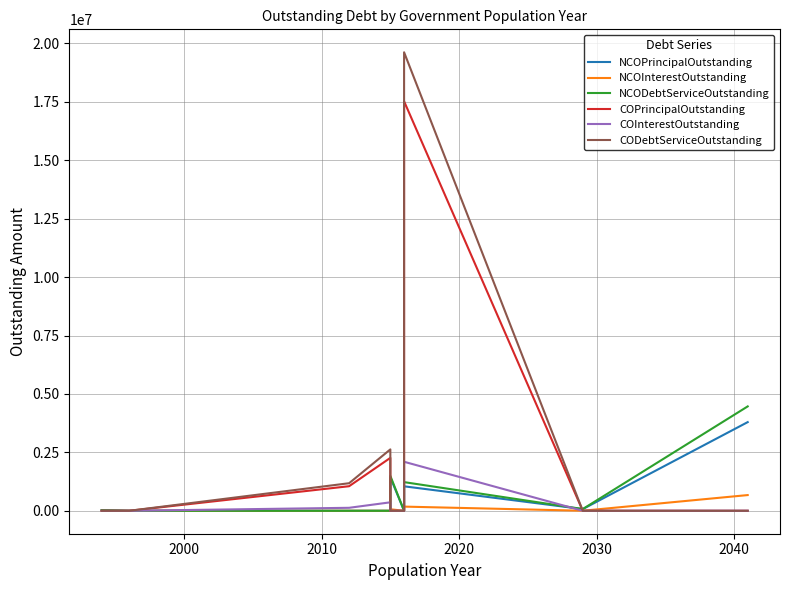

What is the average value of the NCOInterestOutstanding series?

102213.3